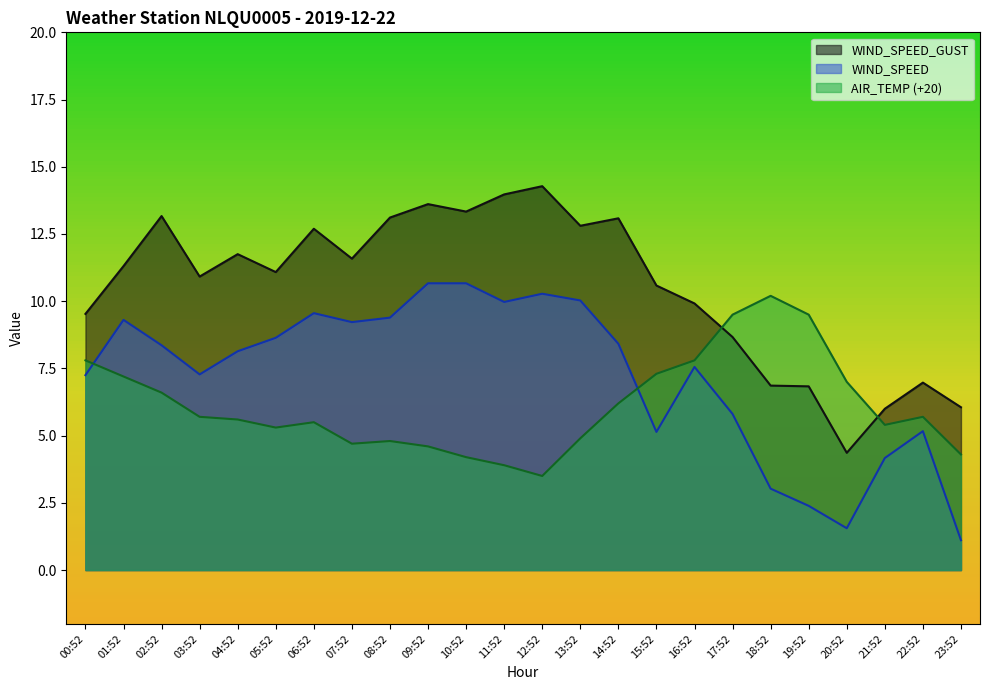

Which category has the highest value in the WIND_SPEED_GUST series?

12:52